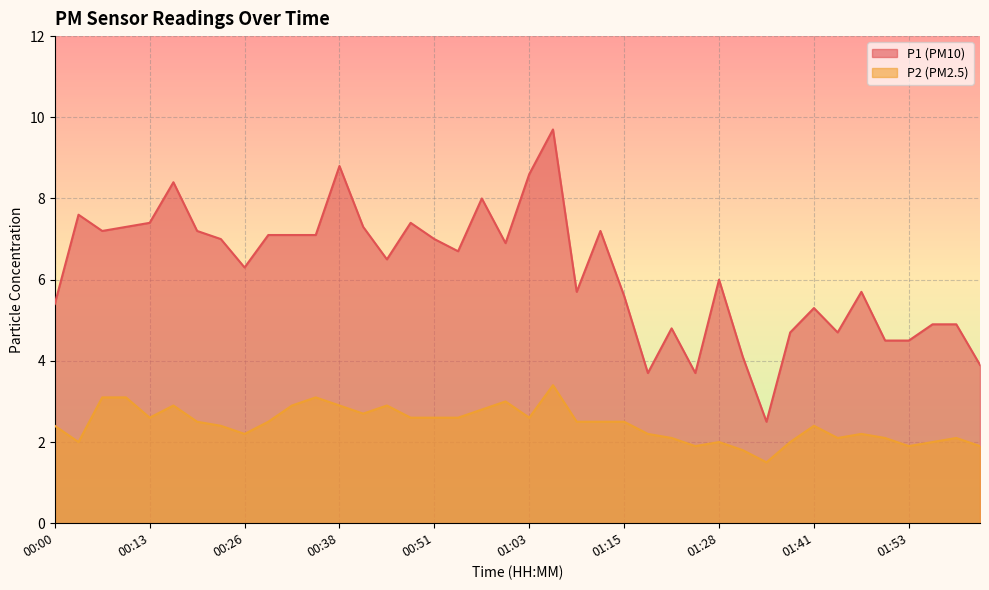

How many lines are shown in the chart?

2